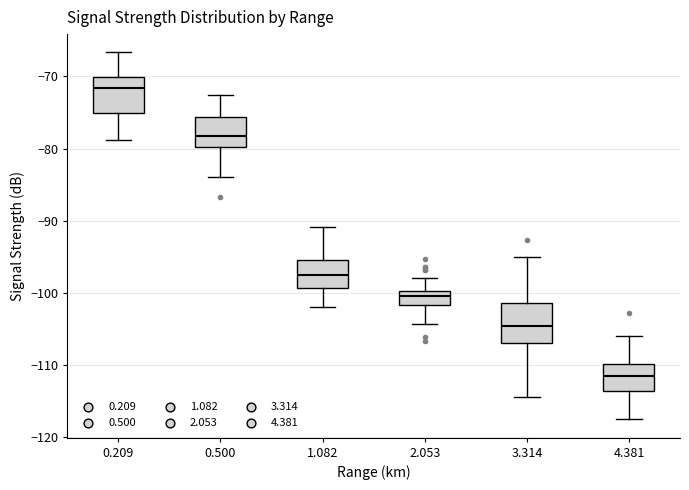

Where does the lower whisker of the box at x = 0.500 end on the y-axis? The values are not printed on the chart, so give them approximately, as read against the axis.

-84